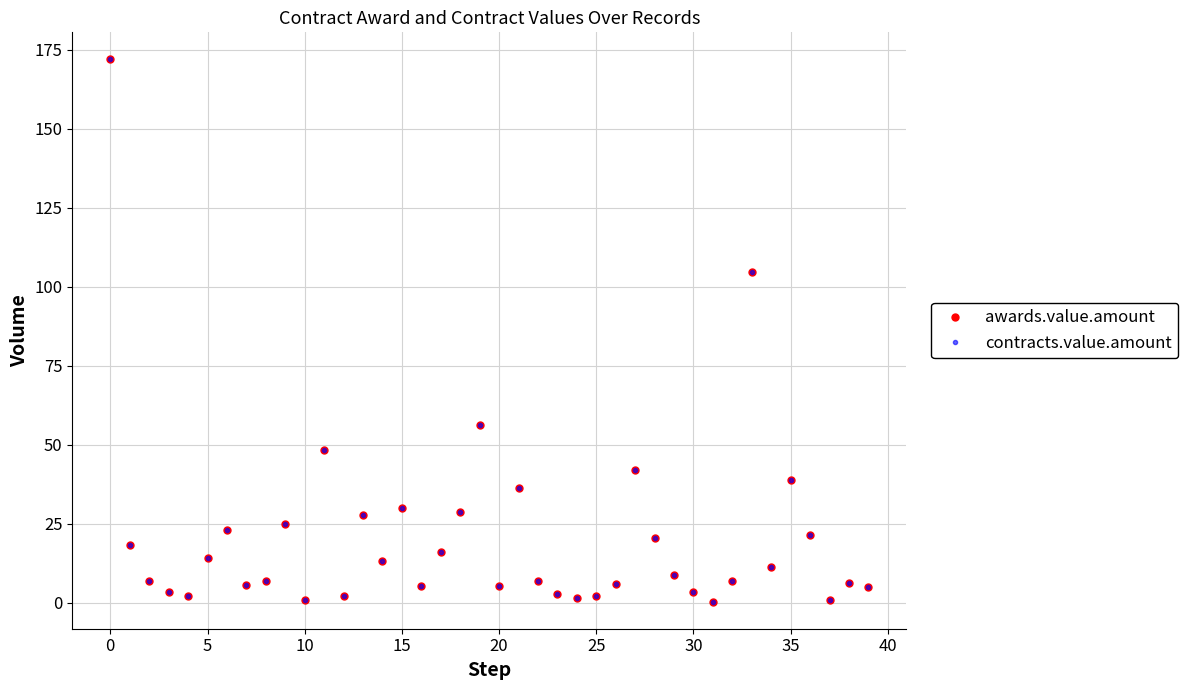

Reading left to right, list all the values displayed in this chart.

awards.value.amount: 171.9	18.1	7.0	3.2	2.0	14.2	23.0	5.6	6.8	24.7	0.8	48.4	2.0	27.8	13.1	29.9	5.1	16.1	28.8	56.3	5.2	36.4	7.0	2.9	1.6	2.1	5.8	41.9	20.5	8.9	3.3	0.3	6.8	104.7	11.3	38.7	21.3	0.8	6.3	4.8
contracts.value.amount: 171.9	18.1	7.0	3.2	2.0	14.2	23.0	5.6	6.8	24.7	0.8	48.4	2.0	27.8	13.1	29.9	5.1	16.1	28.8	56.3	5.2	36.4	7.0	2.9	1.6	2.1	5.8	41.9	20.5	8.9	3.3	0.3	6.8	104.7	11.3	38.7	21.3	0.8	6.3	4.8